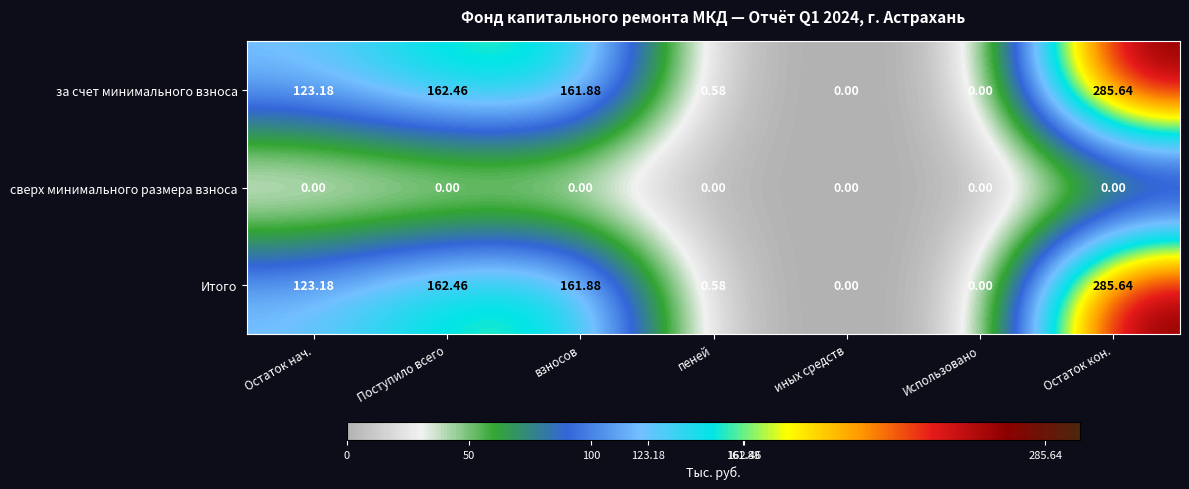

At which label does за счет минимального взноса first exceed 123?

Остаток нач.